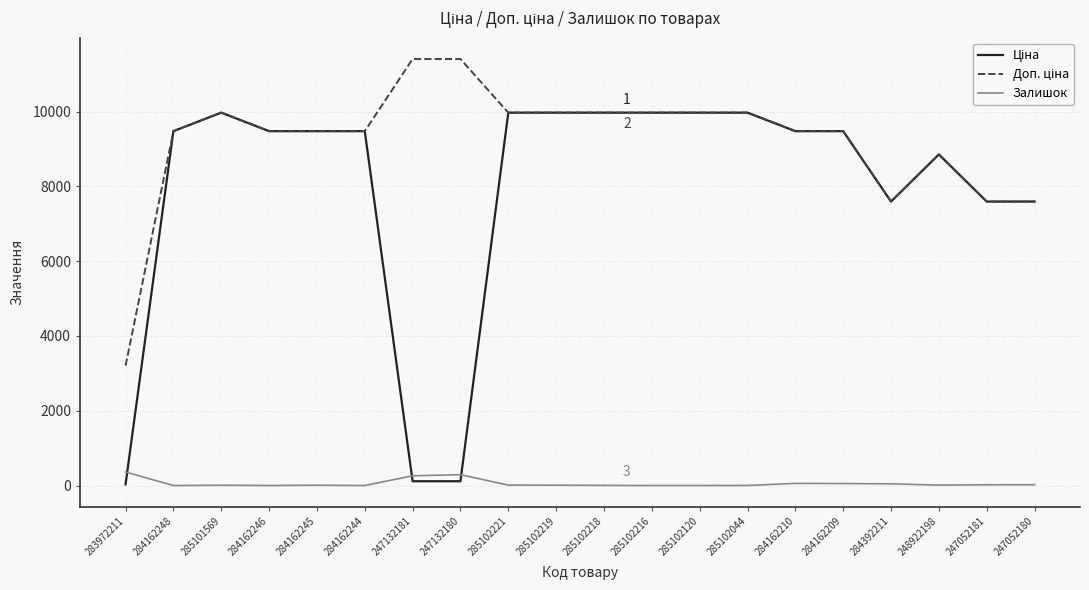

What is the total value across all series at 285102216?

19950.0